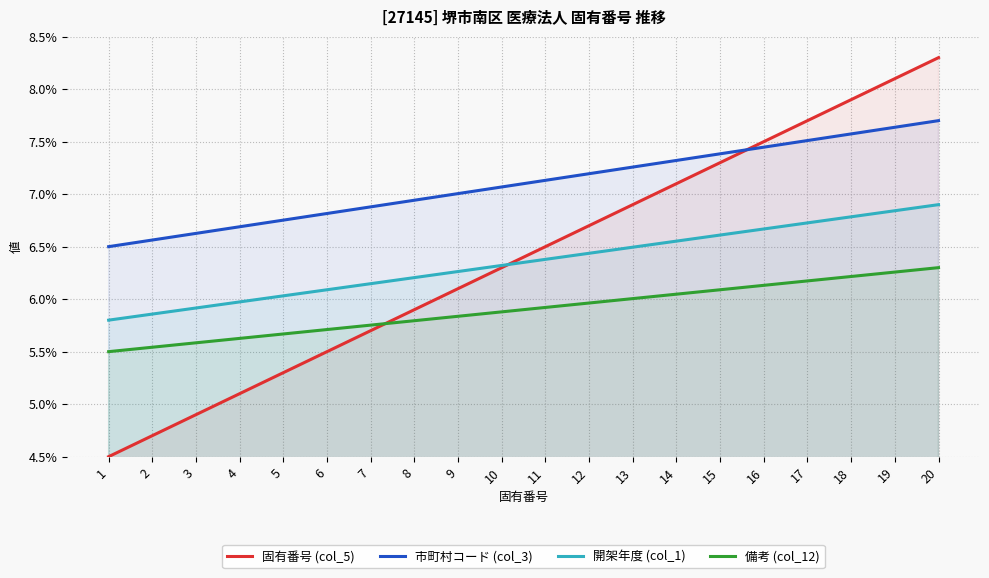

The value of 開架年度 (col_1) at 5 is 9.8. True or false?

False